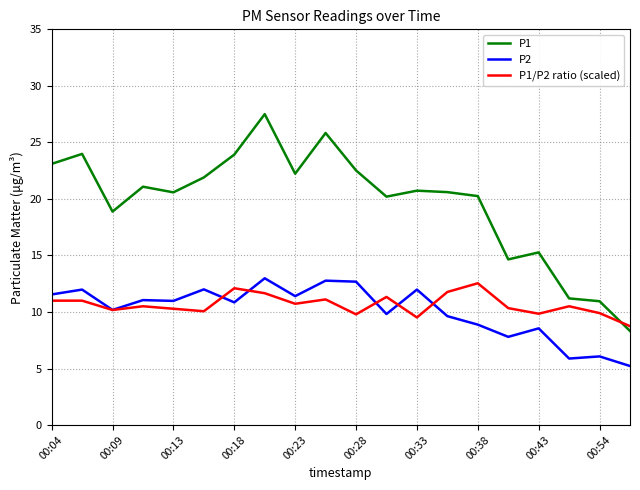

Which series has the largest range (max minus min)?

P1